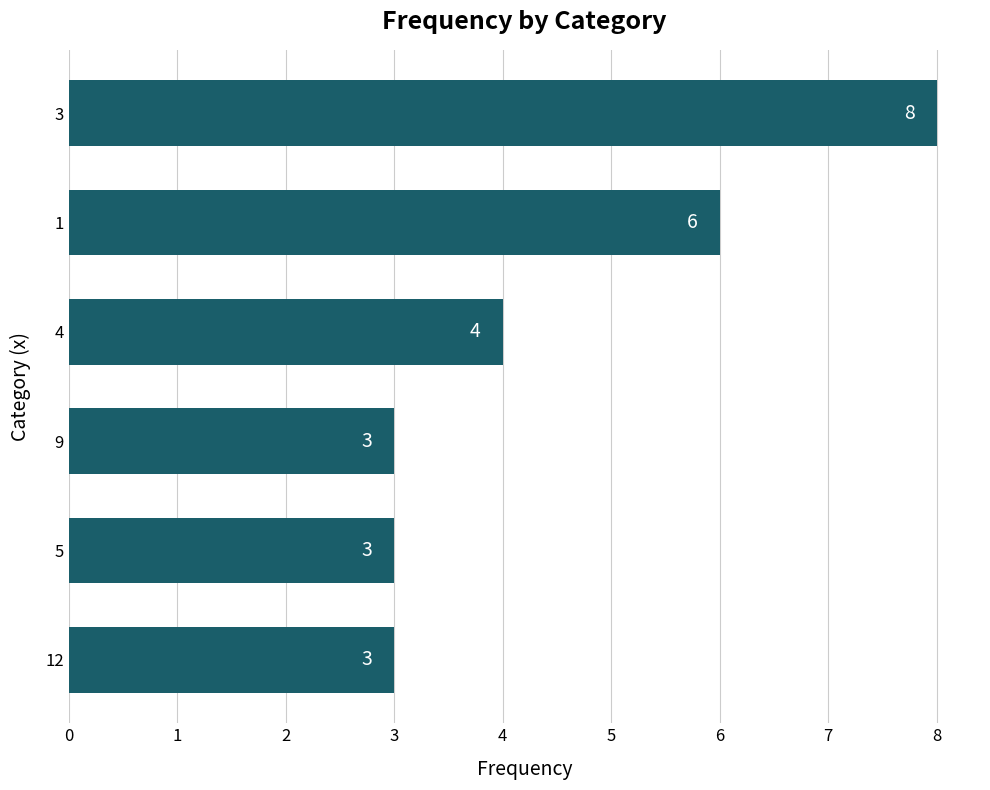

How many data points does each series have?

6